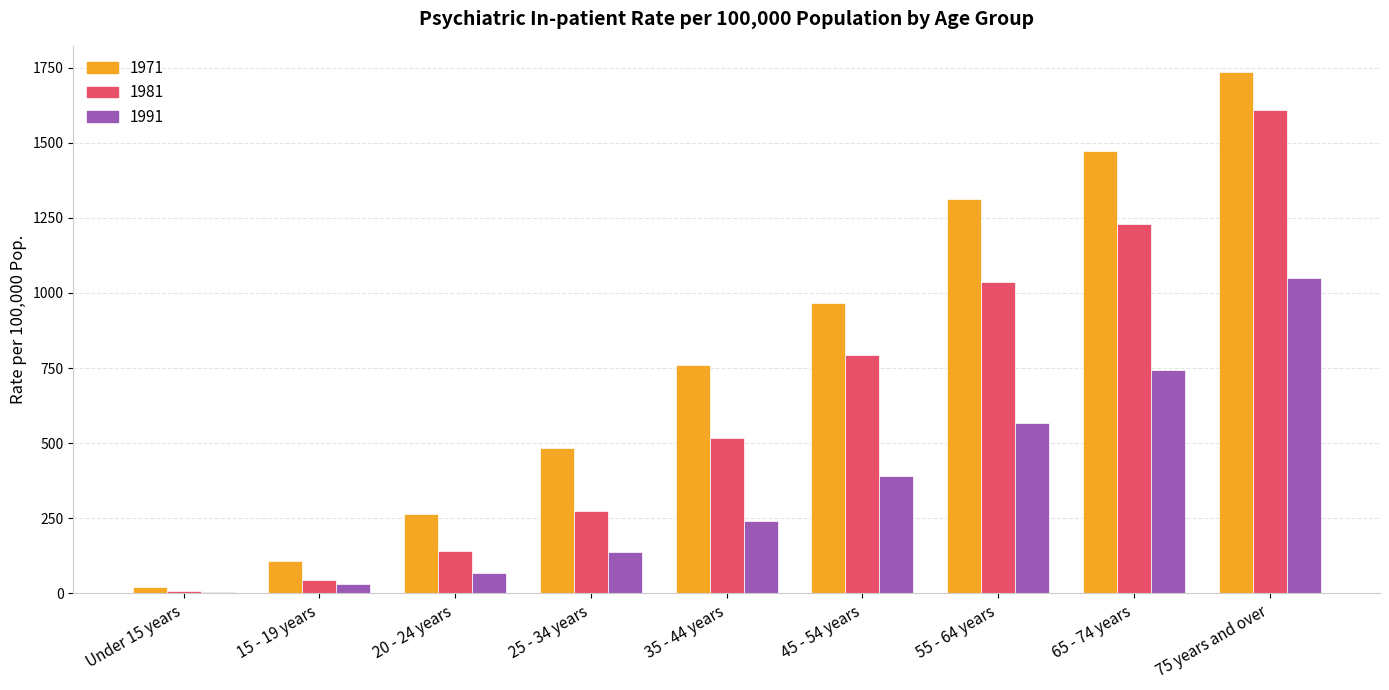

What is the total value across all series at 55 - 64 years?

2916.4